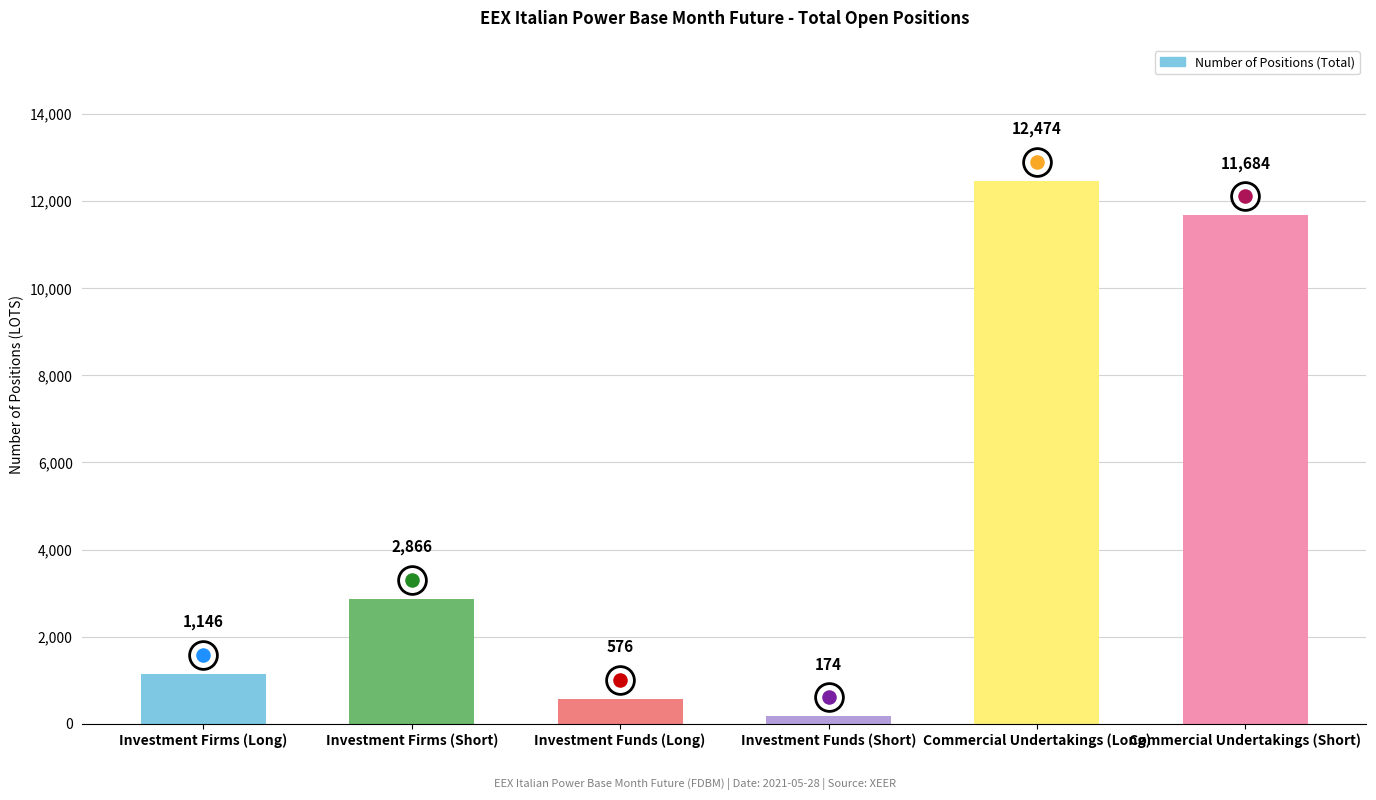

The chart shows a value of 12474.0 at Commercial Undertakings (Long). True or false?

True